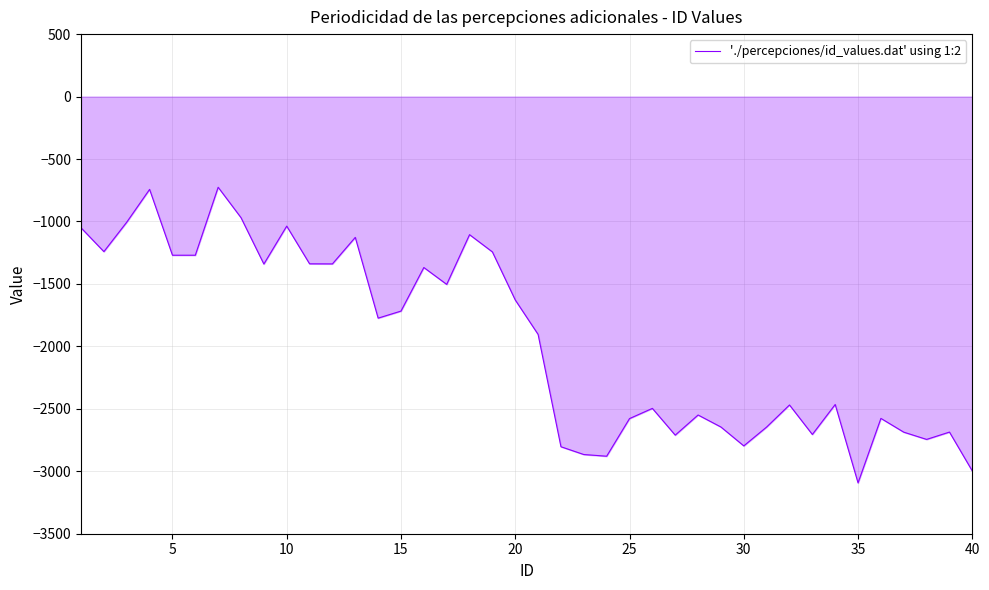

What is the smallest value displayed?

-3093.0